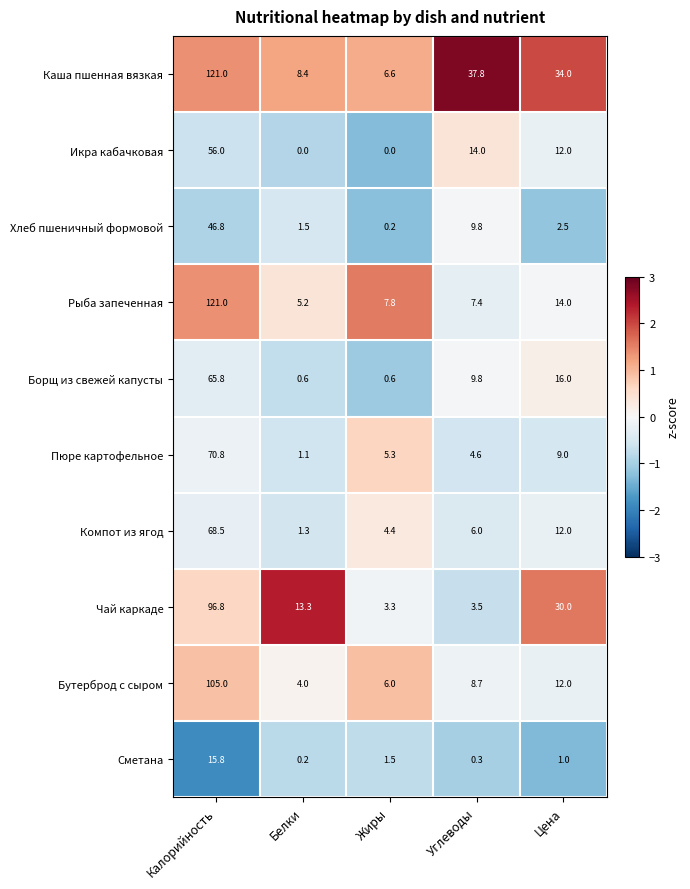

The value of Пюре картофельное at Калорийность is 70.8. True or false?

True